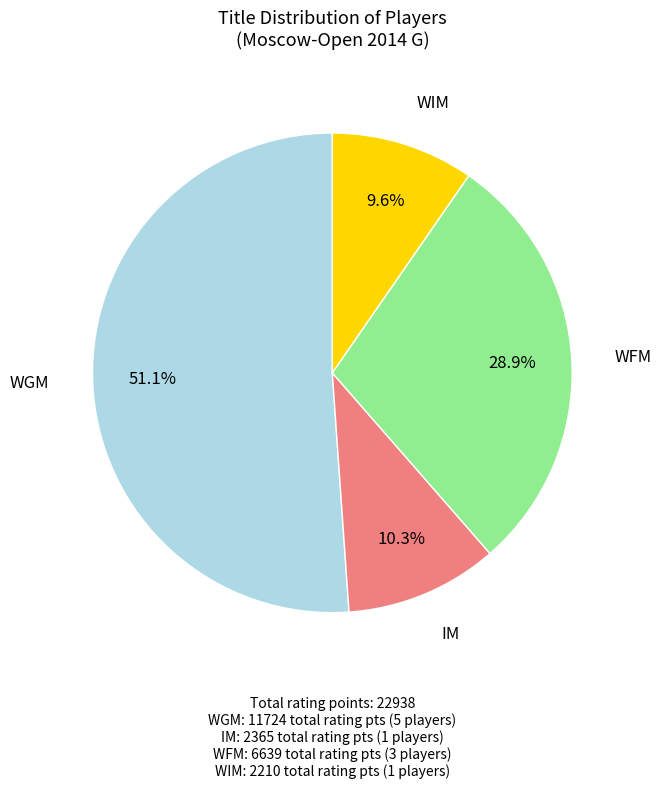

What portion of the pie excludes IM?

89.7%